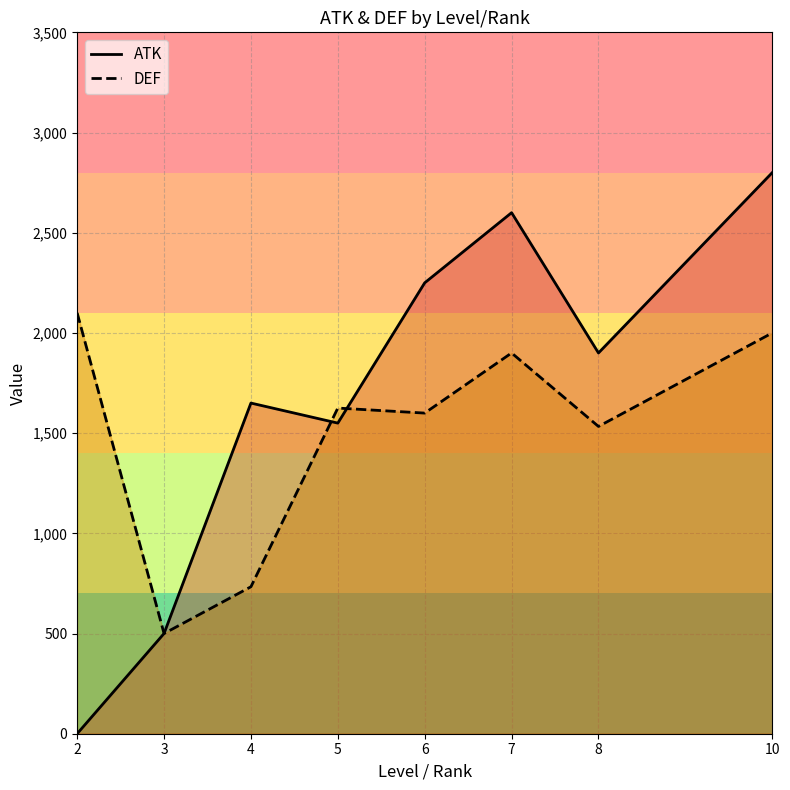

At which category is the sum across all series the highest?

10